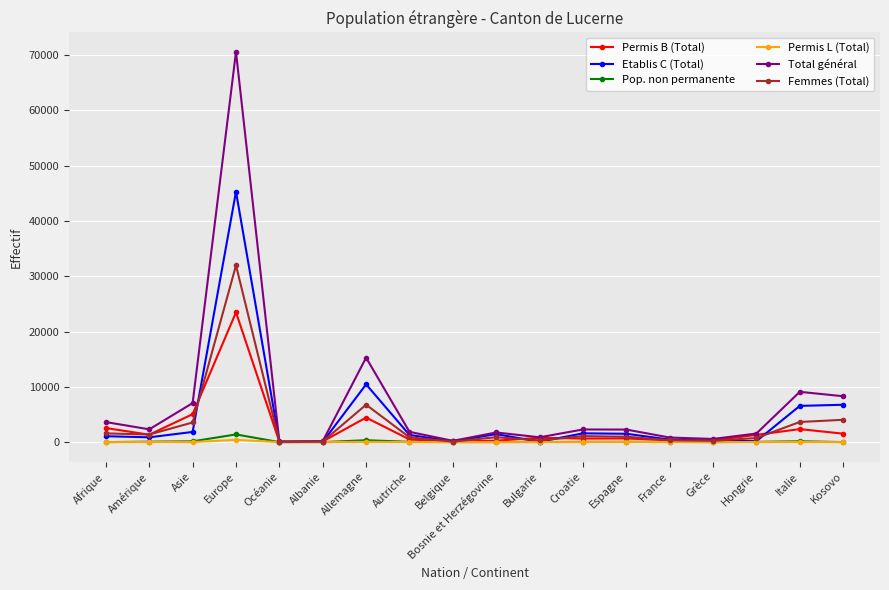

Which series has the largest range (max minus min)?

Total général